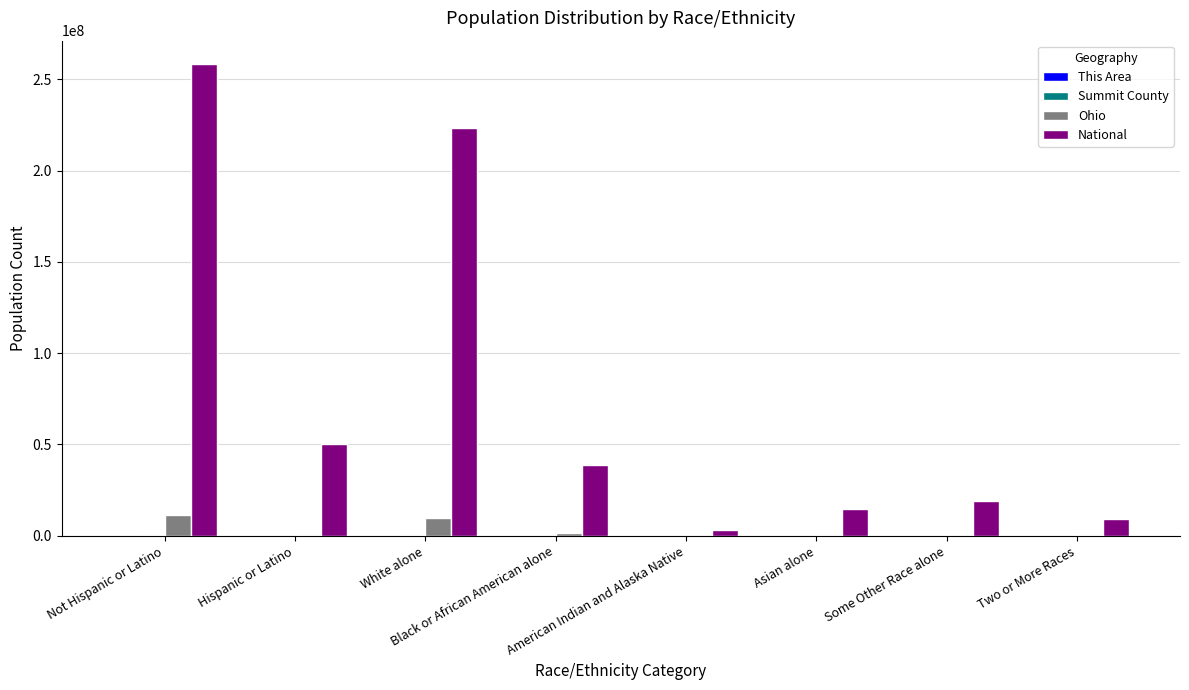

Between Black or African American alone and American Indian and Alaska Native, which series saw the biggest shift?

National